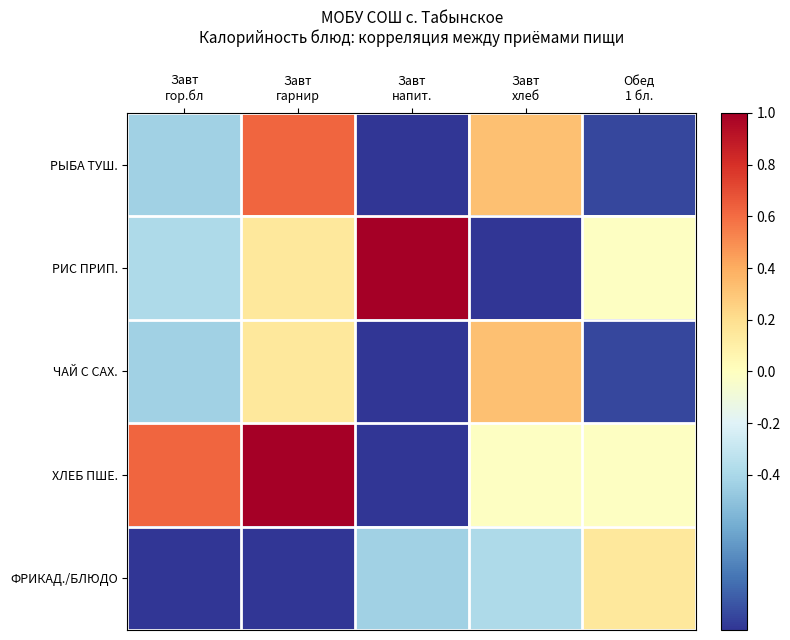

What is the difference between the highest and lowest values at Обед
1 бл.?

1.1